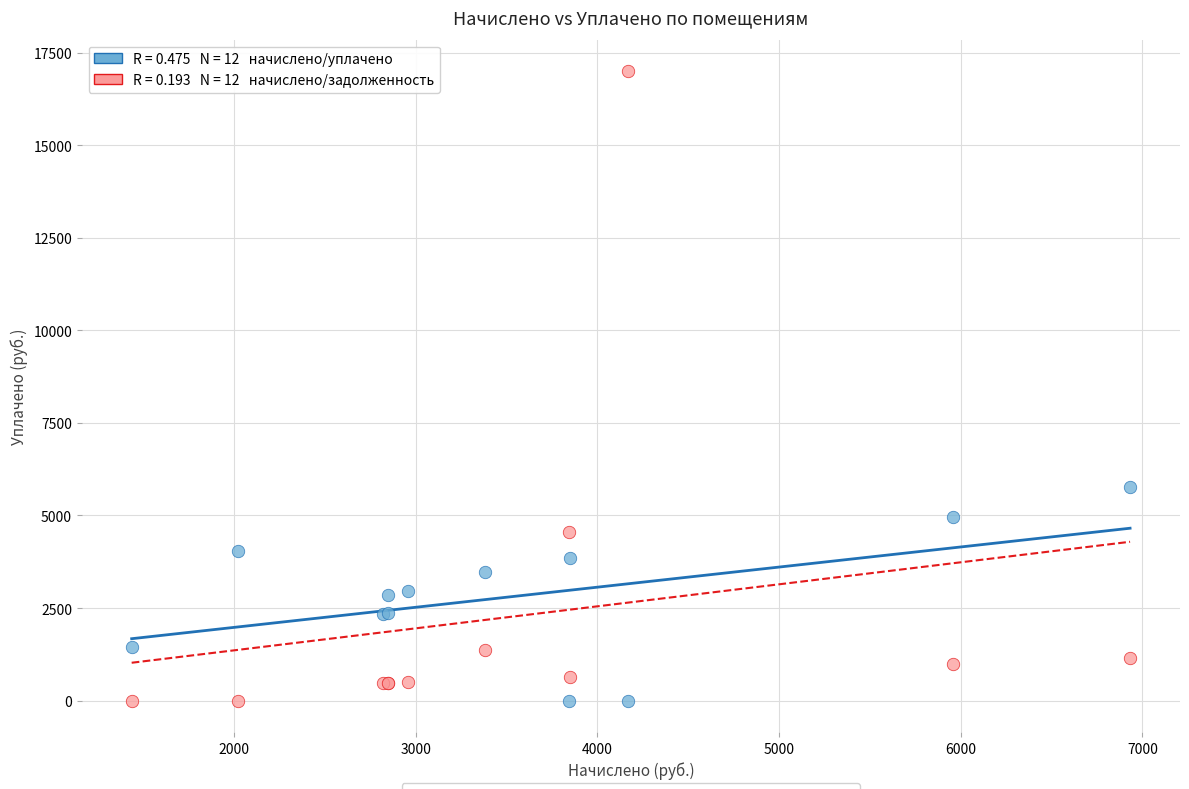

Across all series, what Y value is closest to 8503?

5777.0